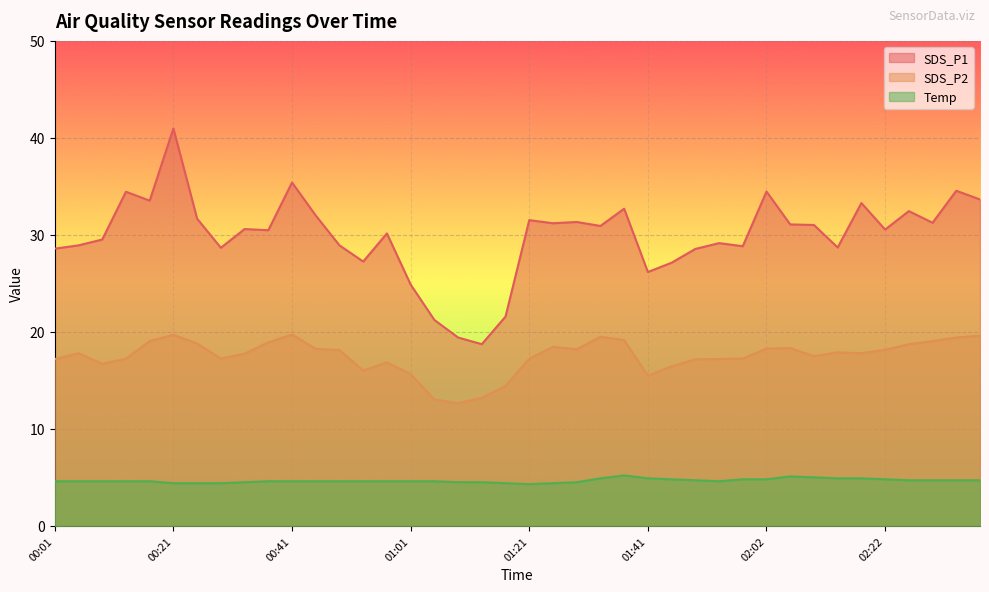

What are all the series names shown in the legend?

SDS_P1, SDS_P2, Temp